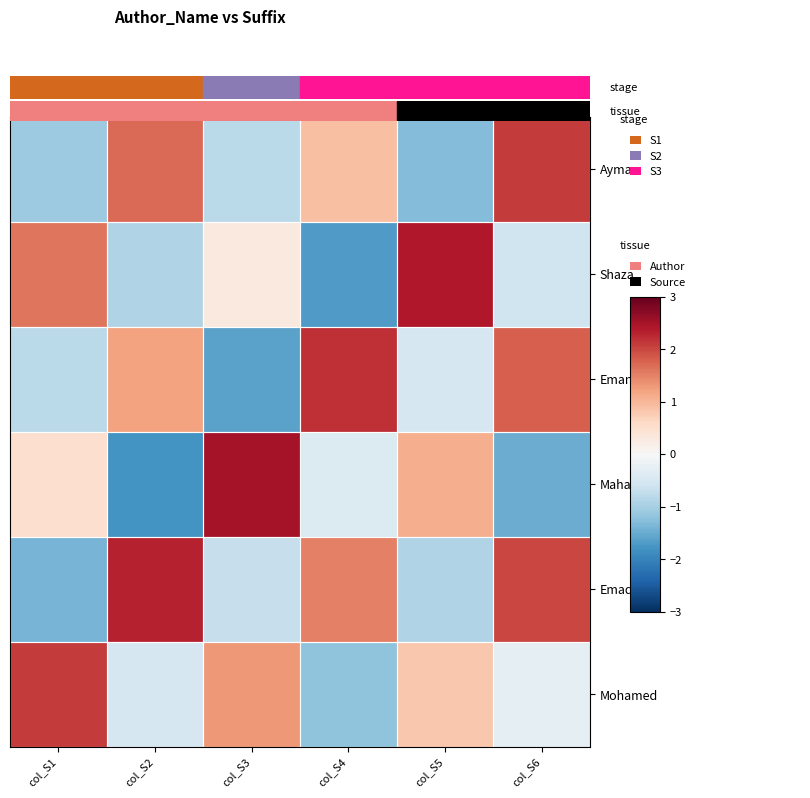

Reading right to left, transcribe all the data shown in this chart.

Mohamed: col_S6=-0.3	col_S5=0.8	col_S4=-1.2	col_S3=1.3	col_S2=-0.5	col_S1=2.1
Emad: col_S6=2.0	col_S5=-0.9	col_S4=1.5	col_S3=-0.7	col_S2=2.3	col_S1=-1.4
Maha: col_S6=-1.5	col_S5=1.1	col_S4=-0.4	col_S3=2.5	col_S2=-1.8	col_S1=0.5
Eman: col_S6=1.8	col_S5=-0.5	col_S4=2.2	col_S3=-1.6	col_S2=1.2	col_S1=-0.8
Shaza: col_S6=-0.6	col_S5=2.4	col_S4=-1.7	col_S3=0.3	col_S2=-0.9	col_S1=1.6
Ayman: col_S6=2.1	col_S5=-1.3	col_S4=0.9	col_S3=-0.8	col_S2=1.7	col_S1=-1.1